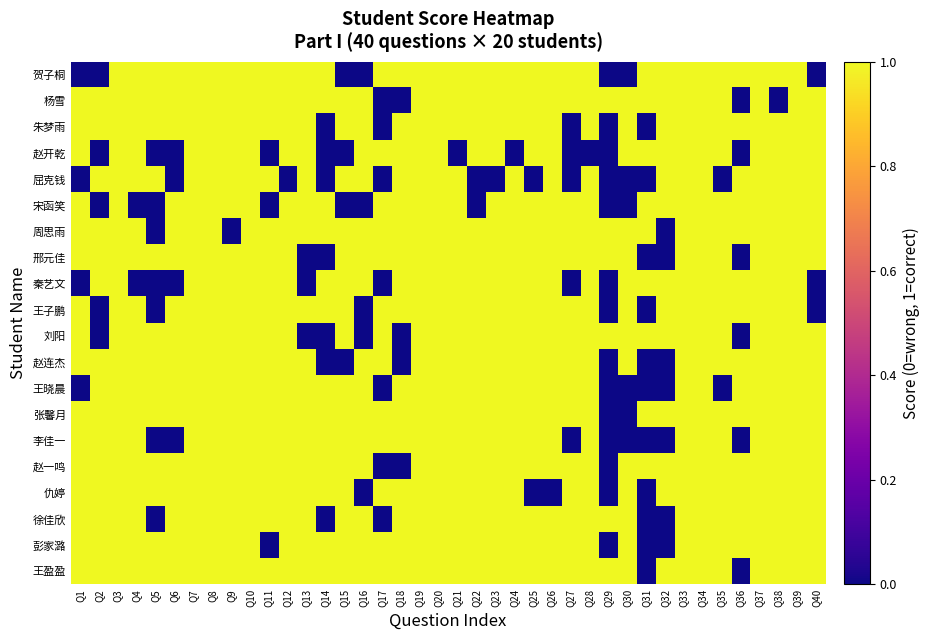

What is the total value across all series at Q20?

20